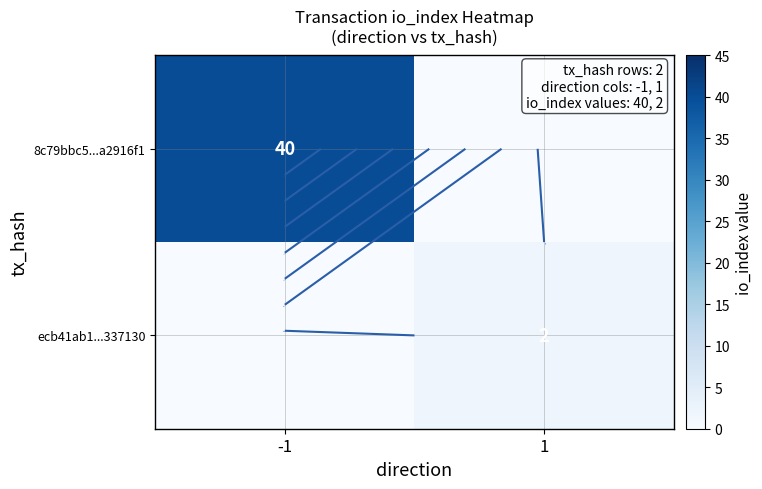

At which category is the sum across all series the highest?

-1